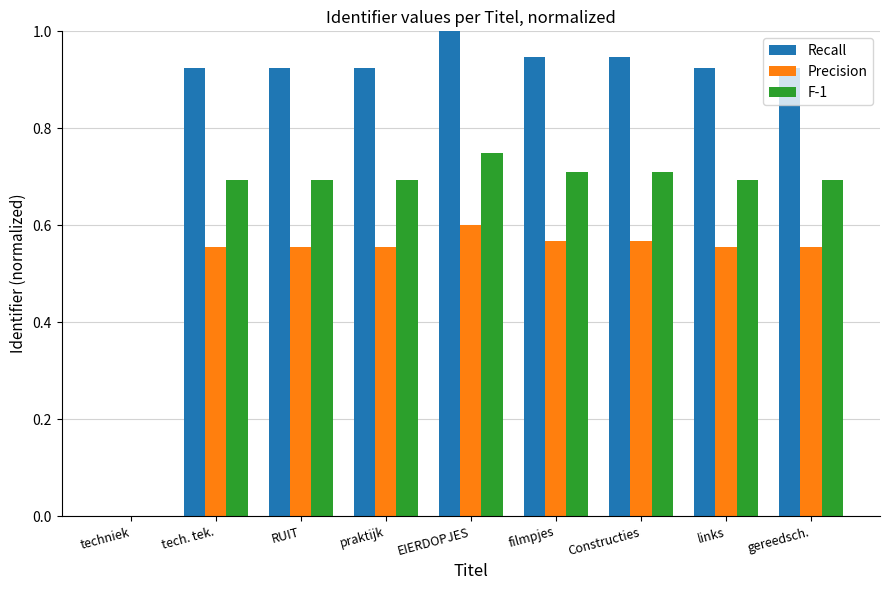

What are all the series names shown in the legend?

Recall, Precision, F-1